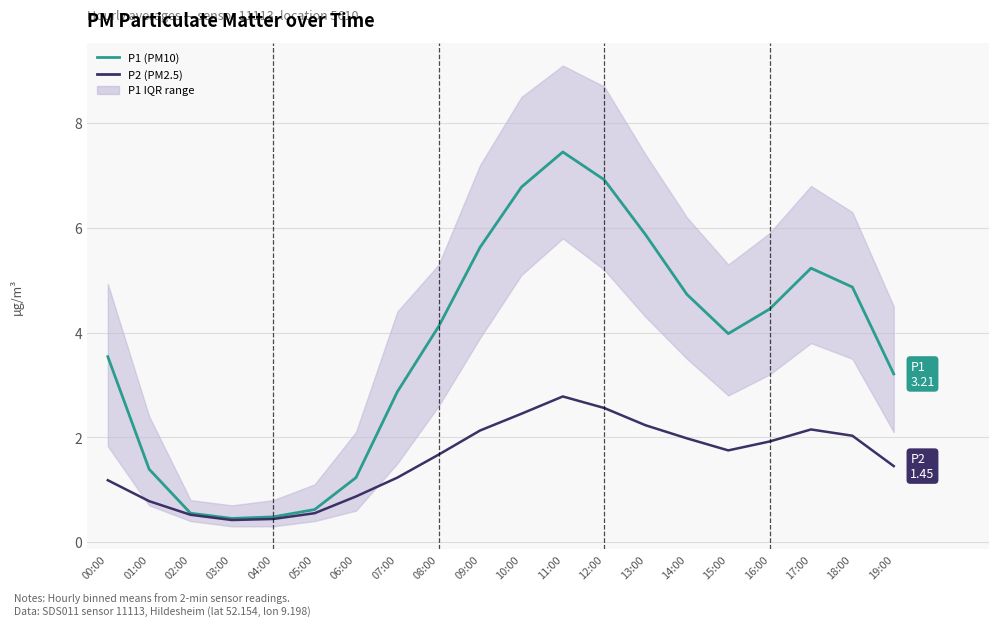

Is the value of P2 (PM2.5) at 18:00 greater than the value of P1 (PM10) at 10:00?

No